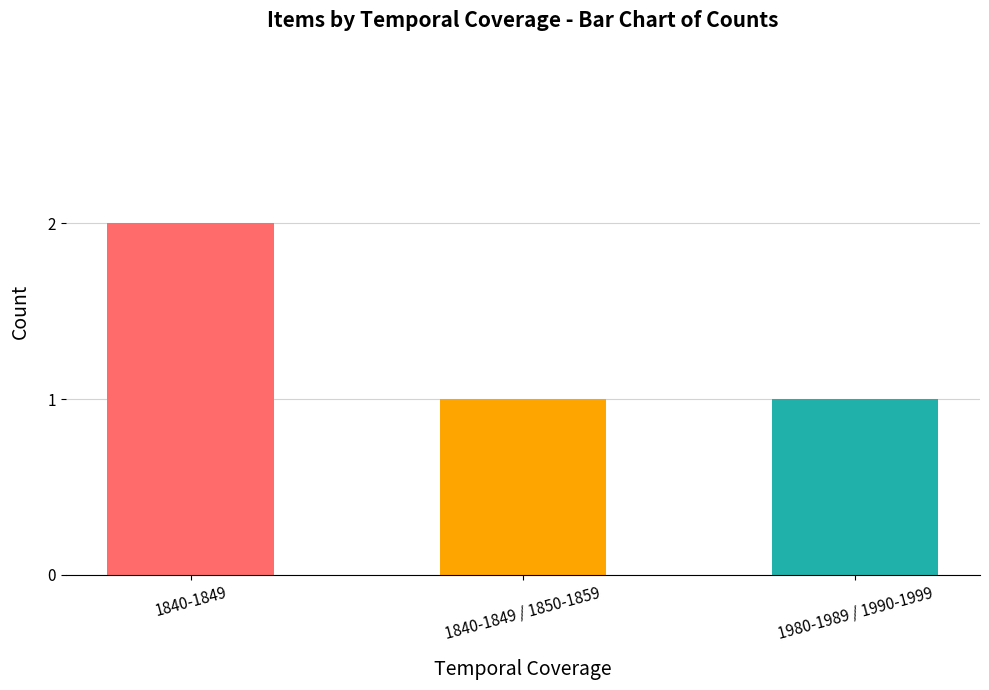

At which category does the chart reach its peak across all series?

1840-1849